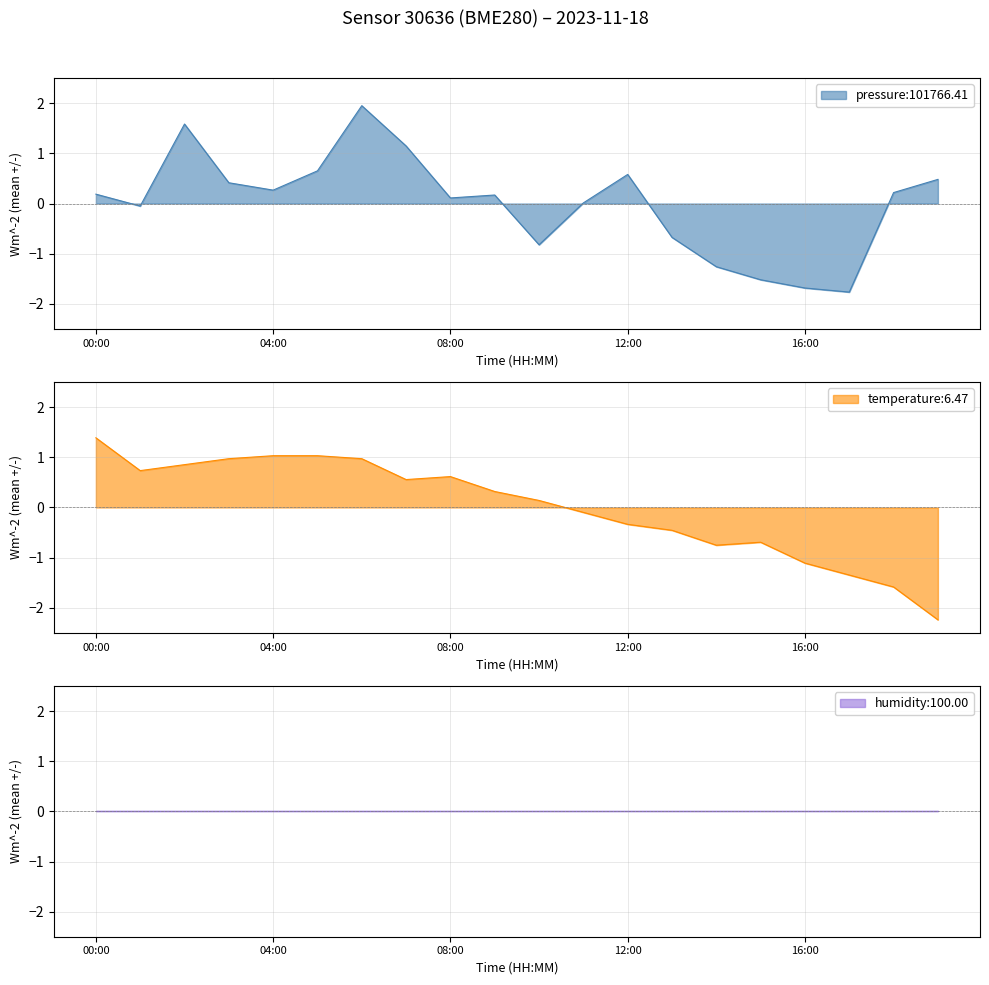

What is the total value across all series at 04:00?

1.3